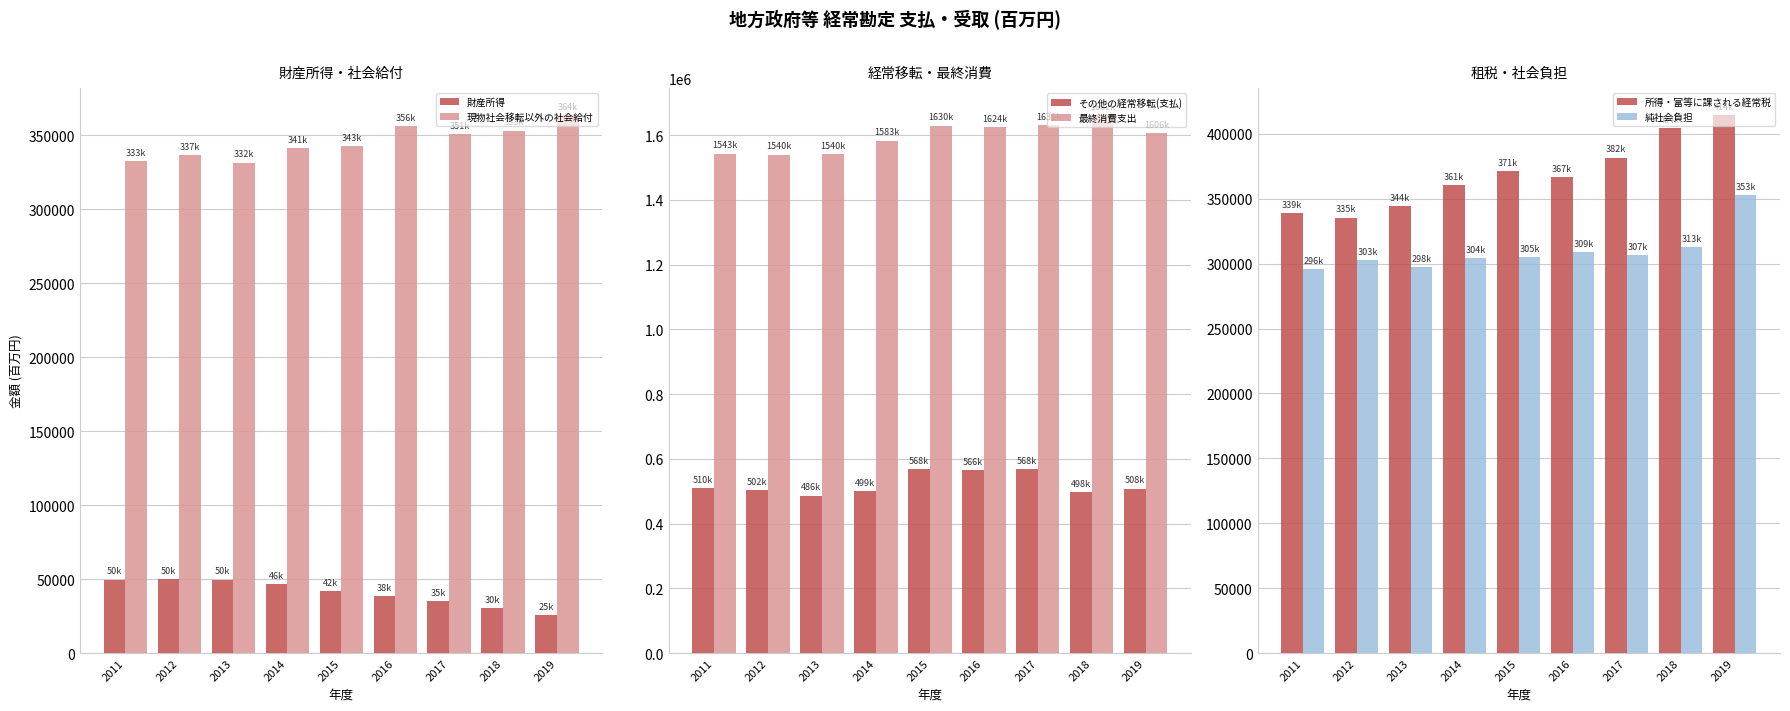

What is the maximum value shown in the chart?

1662203